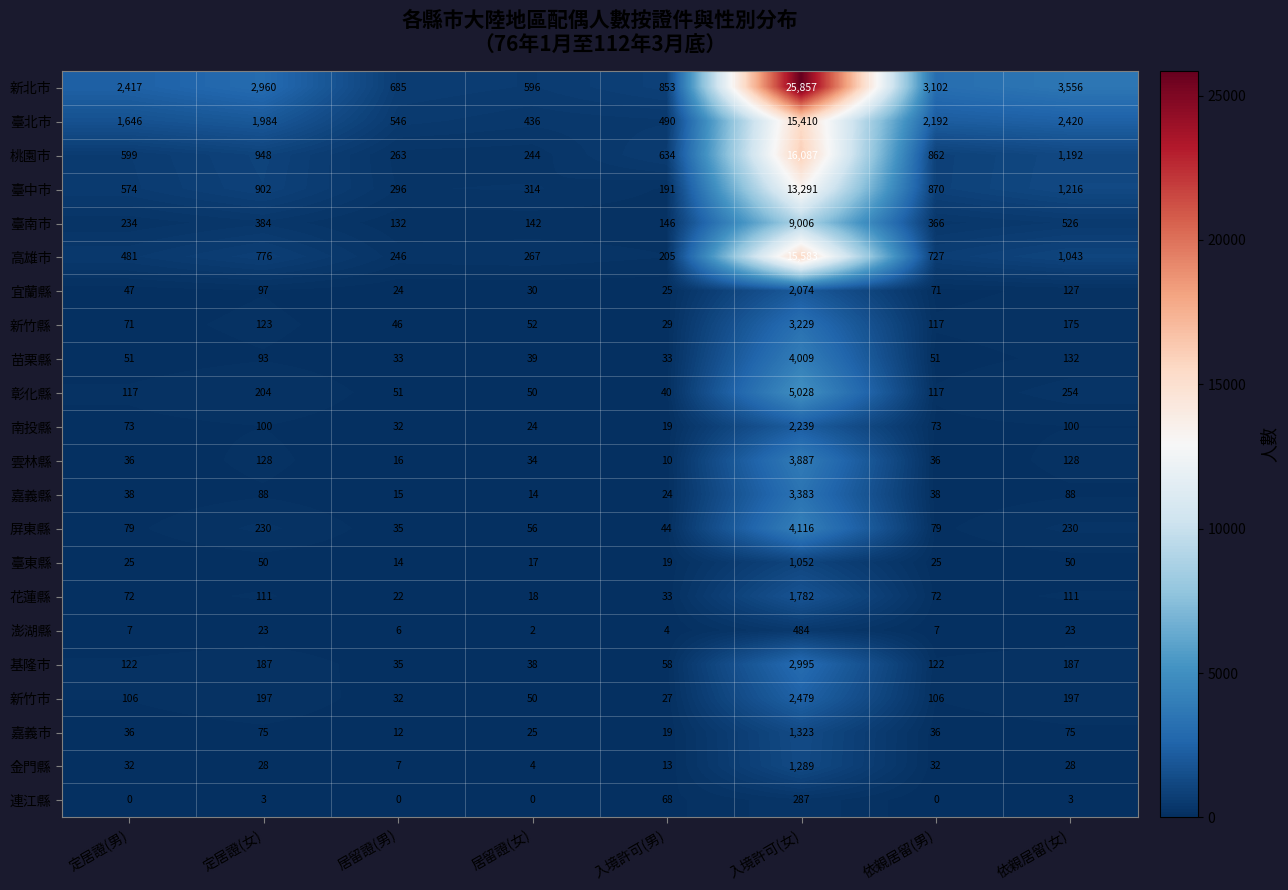

The 屏東縣 series shows 56 at 居留證(女). True or false?

True